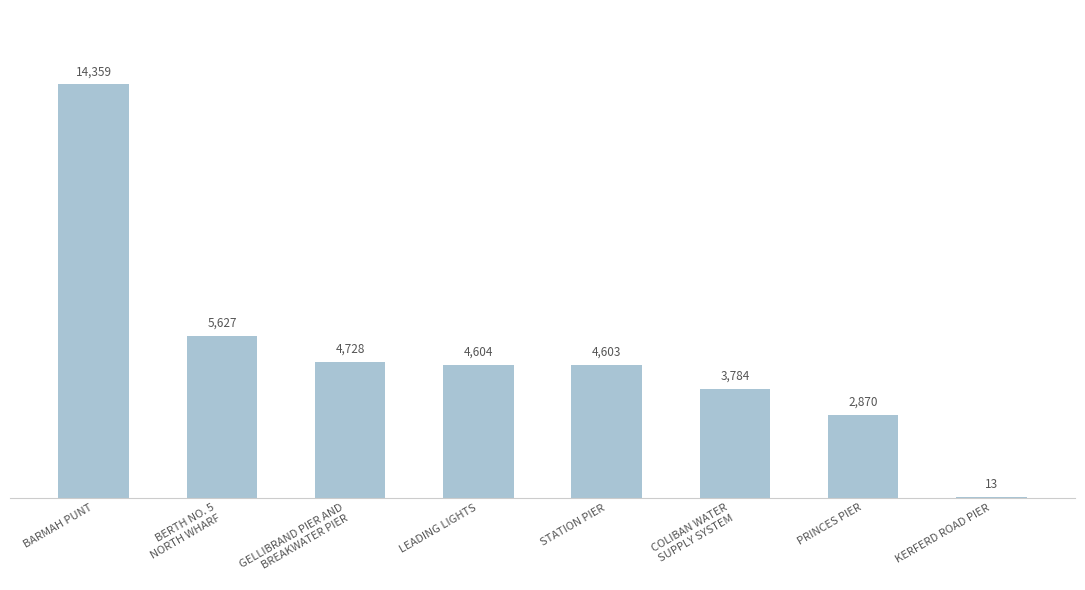

Reading right to left, transcribe all the data shown in this chart.

KERFERD ROAD PIER=13	PRINCES PIER=2870	COLIBAN WATER
SUPPLY SYSTEM=3784	STATION PIER=4603	LEADING LIGHTS=4604	GELLIBRAND PIER AND
BREAKWATER PIER=4728	BERTH NO. 5
NORTH WHARF=5627	BARMAH PUNT=14359